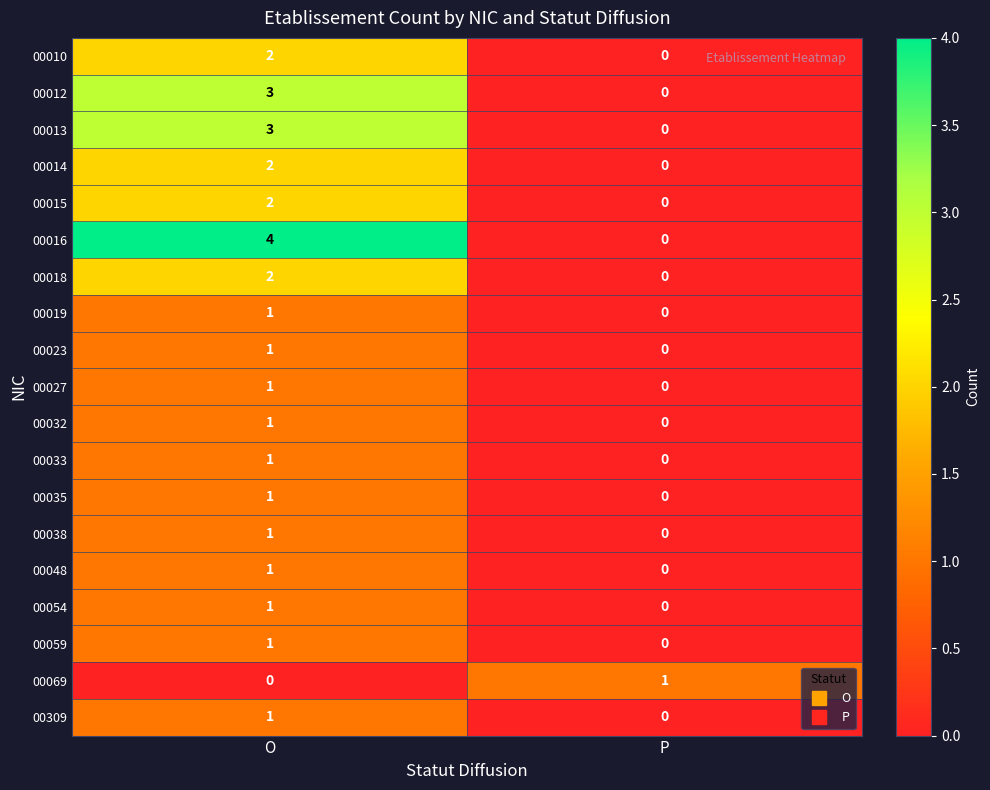

List the labels in order of 00012 value, smallest first.

P, O